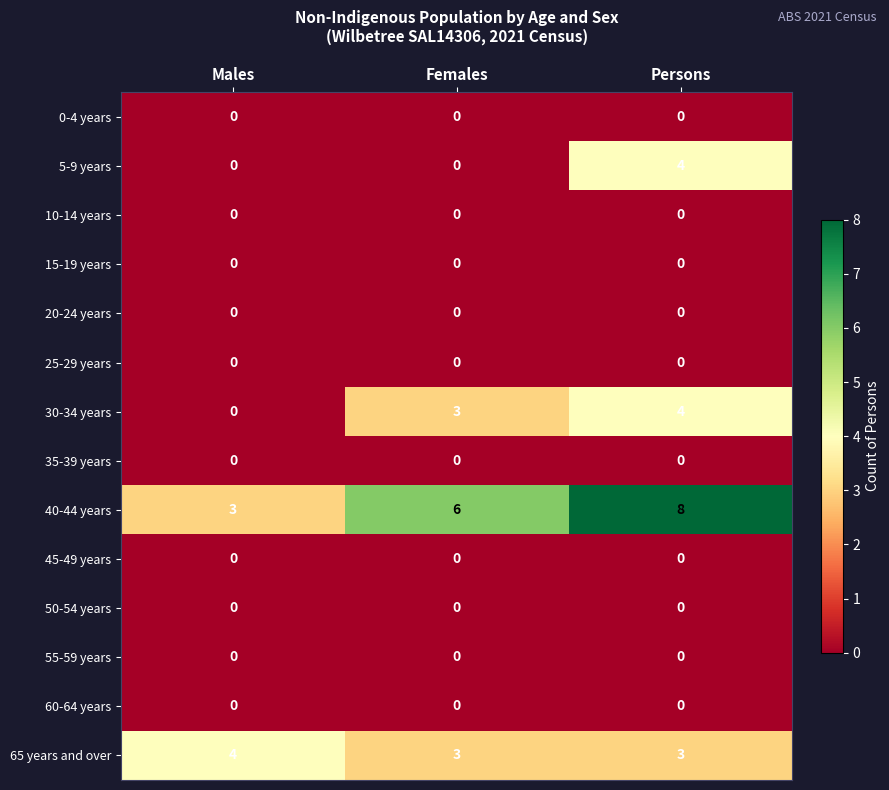

Which series has the widest spread of values?

40-44 years